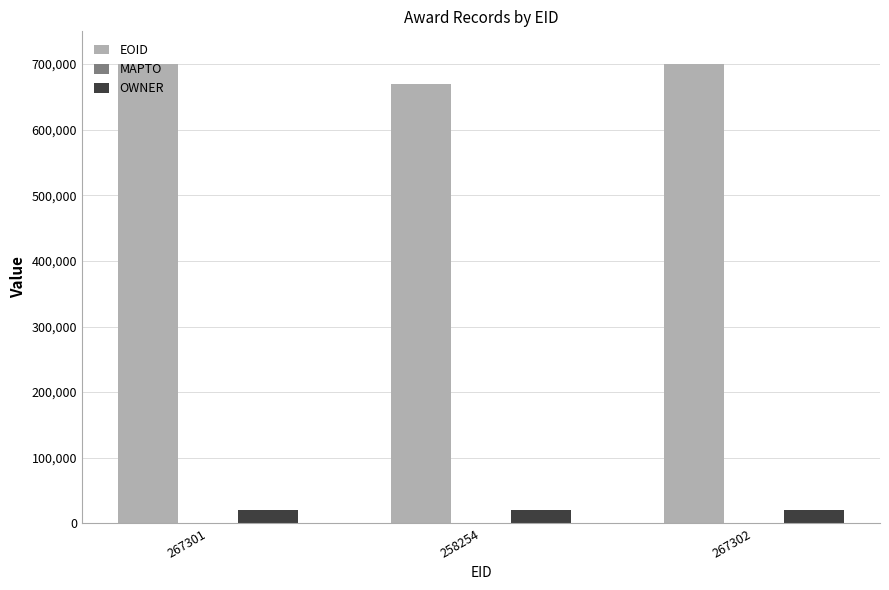

Does the chart contain any negative values?

No